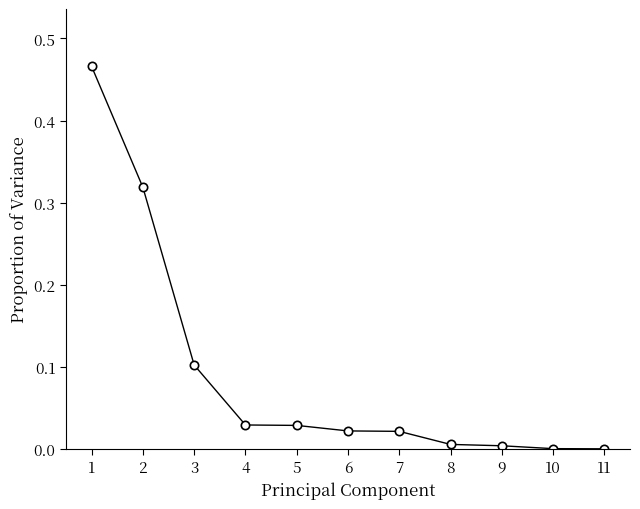

What is the change in value from 2 to 6?

-0.3